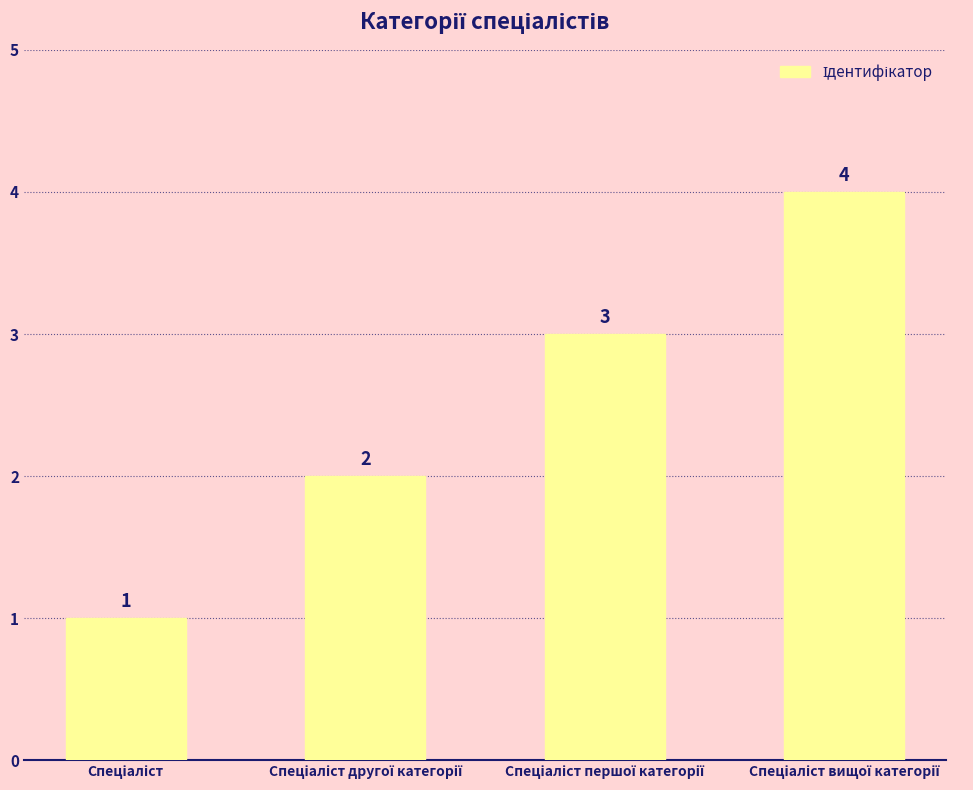

What is the maximum value shown in the chart?

4